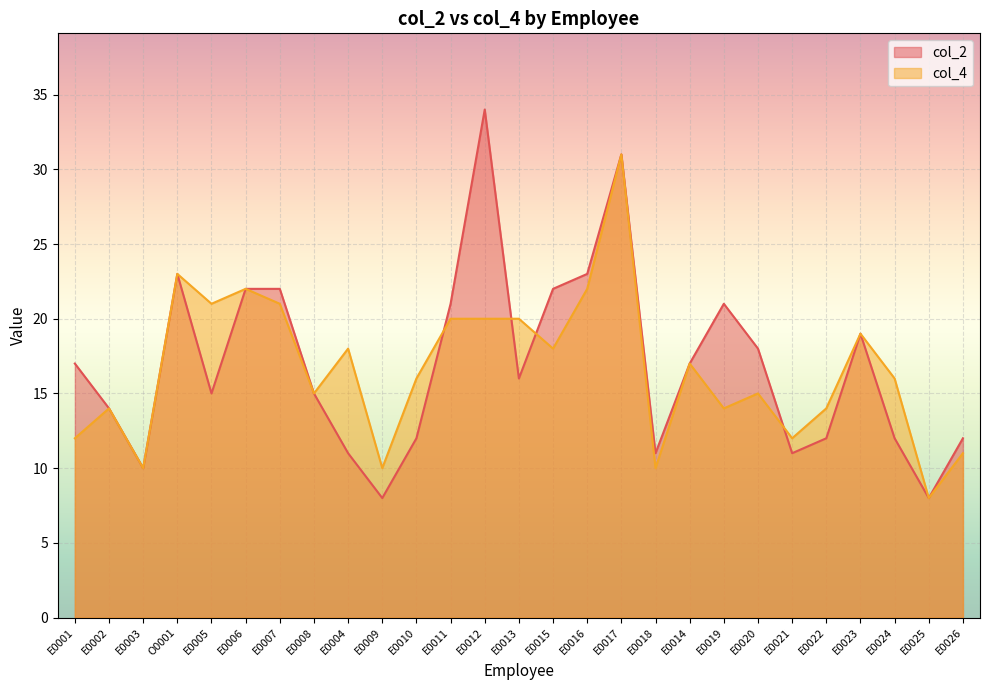

How many lines are shown in the chart?

2